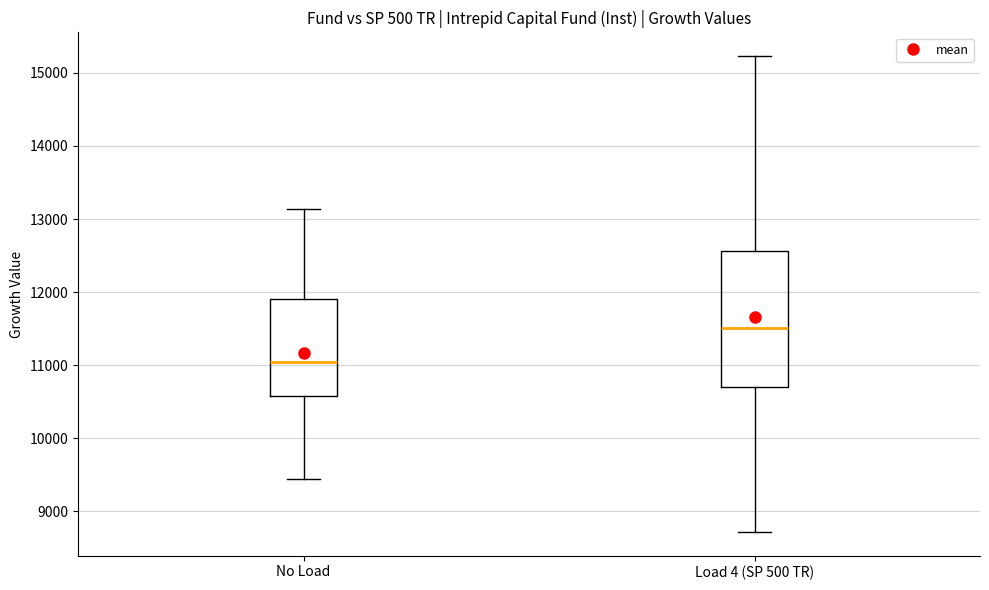

Reading left to right, transcribe this box plot: for each box, give where its median line is, the range the box spans, and where its two whiskers end, as read against the y-axis. The values are not printed on the chart, so give them approximately, as read against the axis.

No Load: median 11000, box 10600 to 11900, whiskers 9400 to 13100
Load 4 (SP 500 TR): median 11500, box 10700 to 12600, whiskers 8700 to 15200